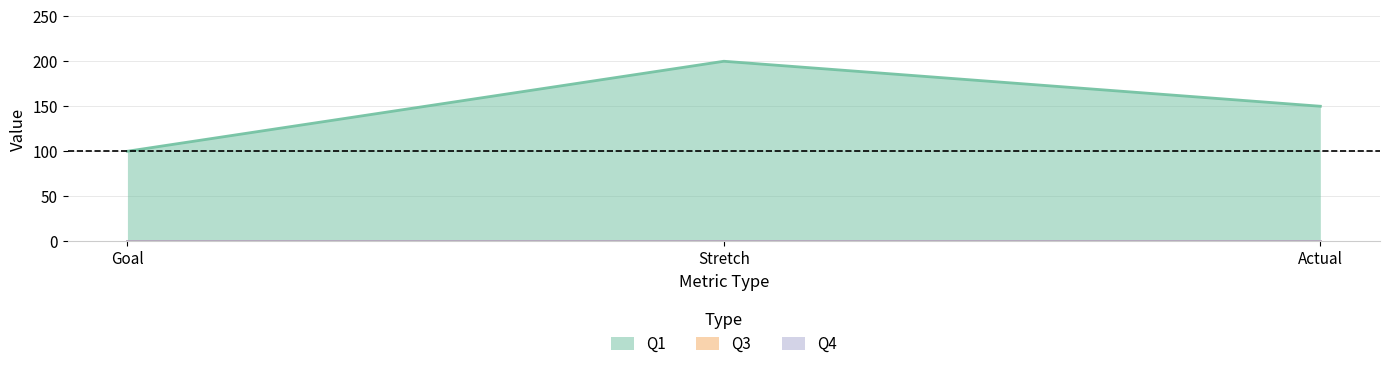

How many categories are shown in the chart?

3